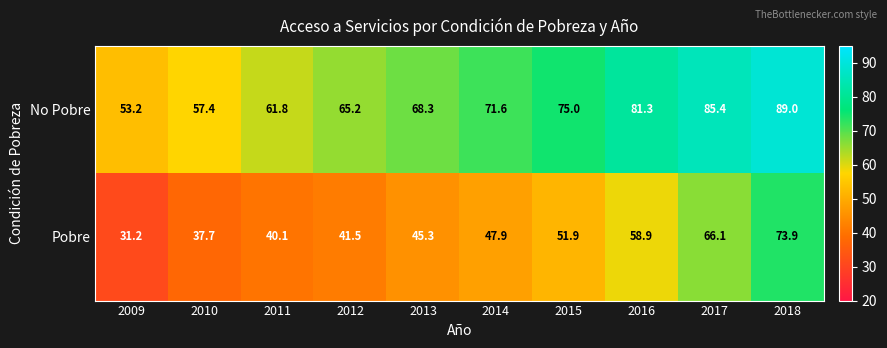

What is the total value across all series at 2018?

162.9